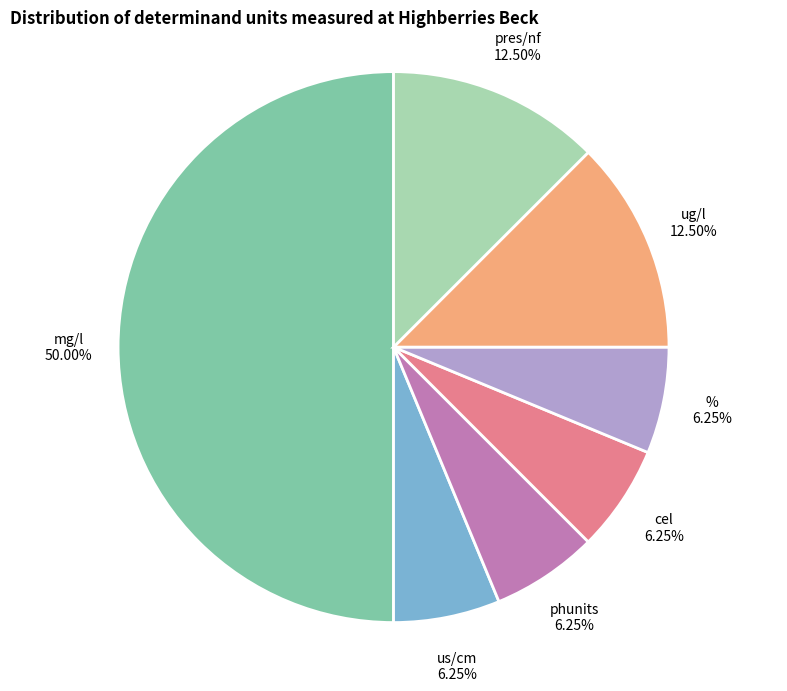

To the nearest percent, what portion does us/cm represent?

6%